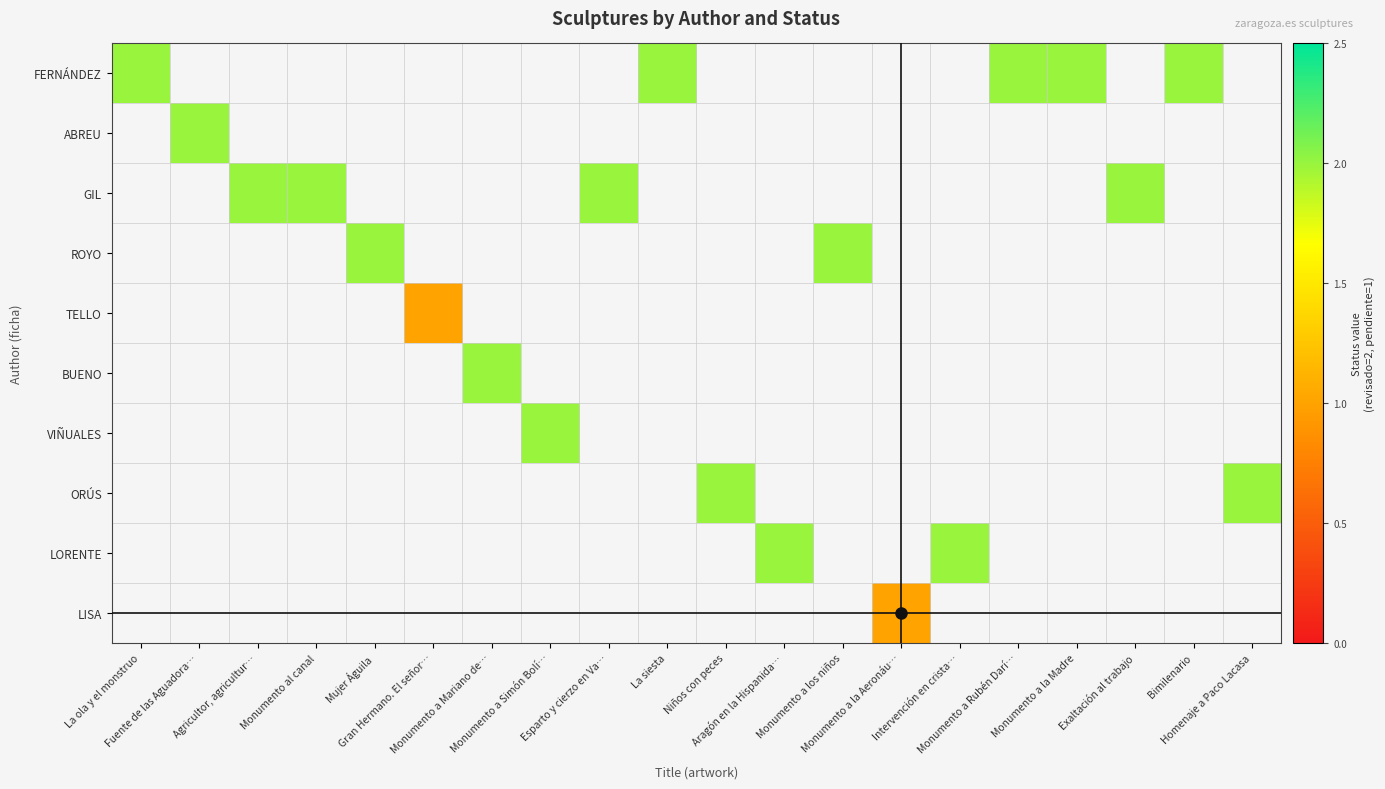

How many distinct data groups are displayed?

10